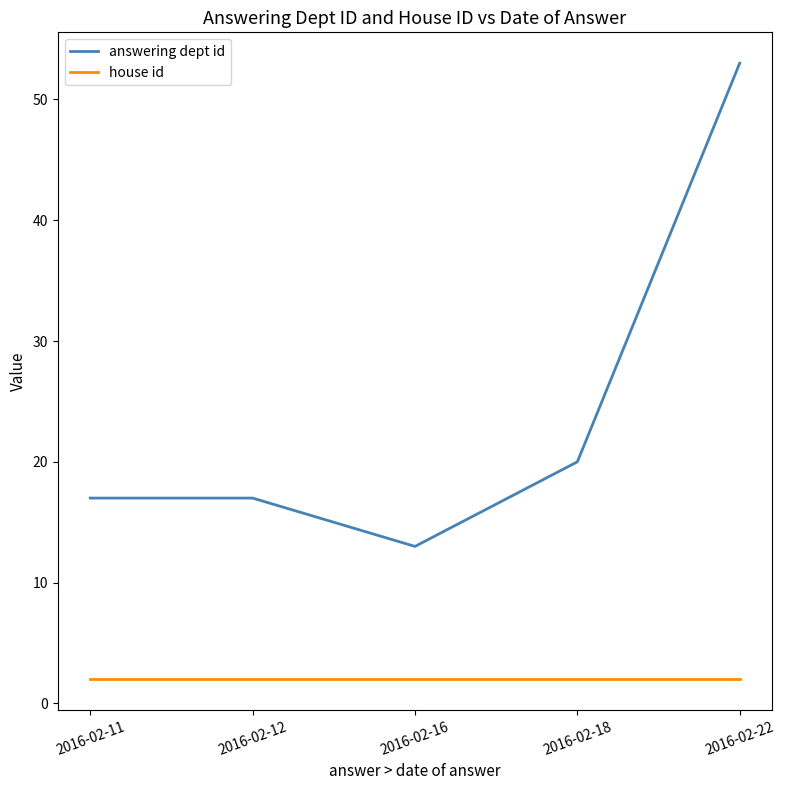

Rank the series by their maximum value, from highest to lowest.

answering dept id, house id